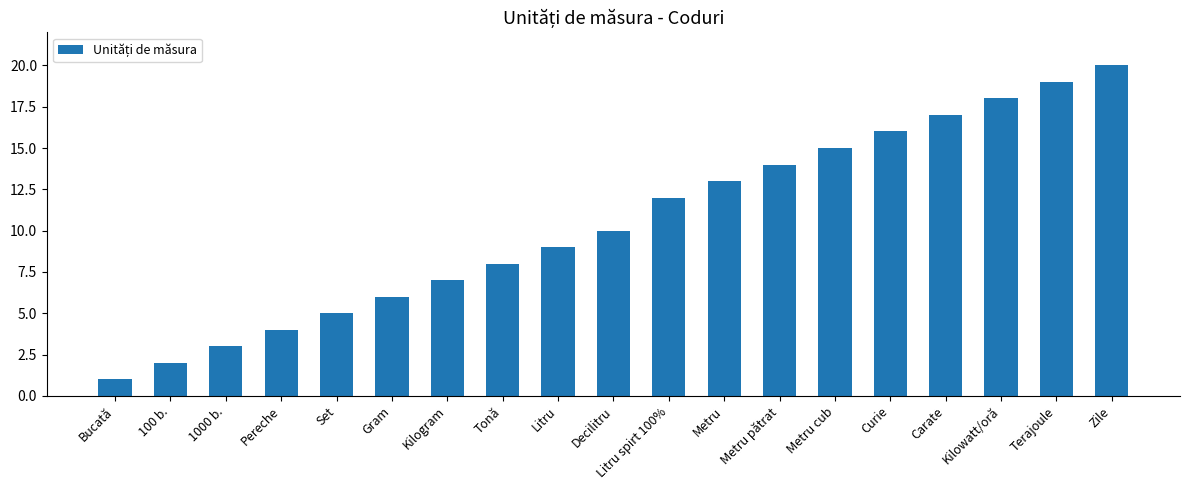

List the labels in order of value, largest first.

Zile, Terajoule, Kilowatt/oră, Carate, Curie, Metru cub, Metru pătrat, Metru, Litru spirt 100%, Decilitru, Litru, Tonă, Kilogram, Gram, Set, Pereche, 1000 b., 100 b., Bucată